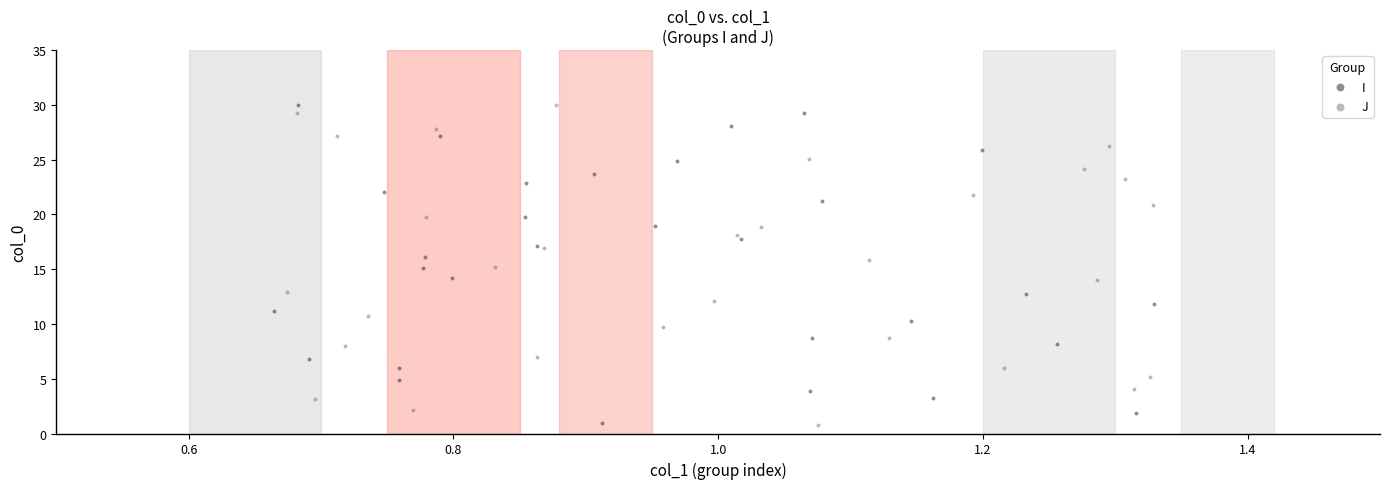

What are all the series names shown in the legend?

I, J